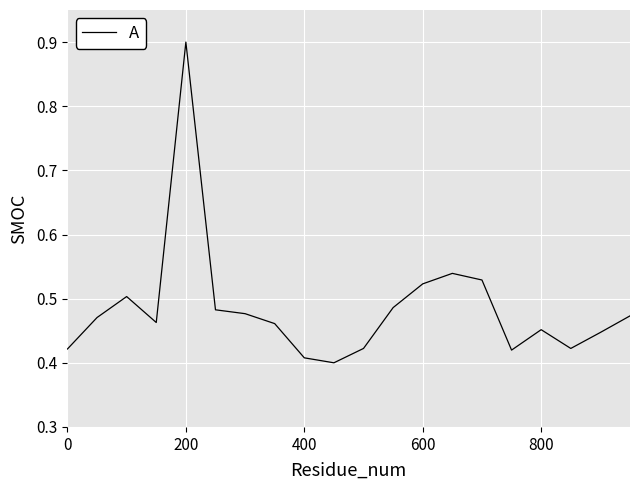

Does the chart have visible grid lines?

Yes